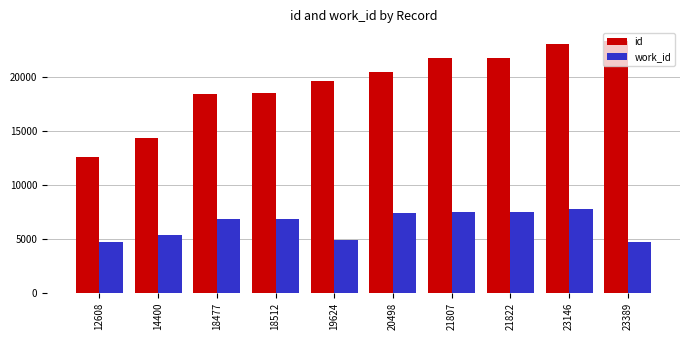

Rank the series by their maximum value, from lowest to highest.

work_id, id